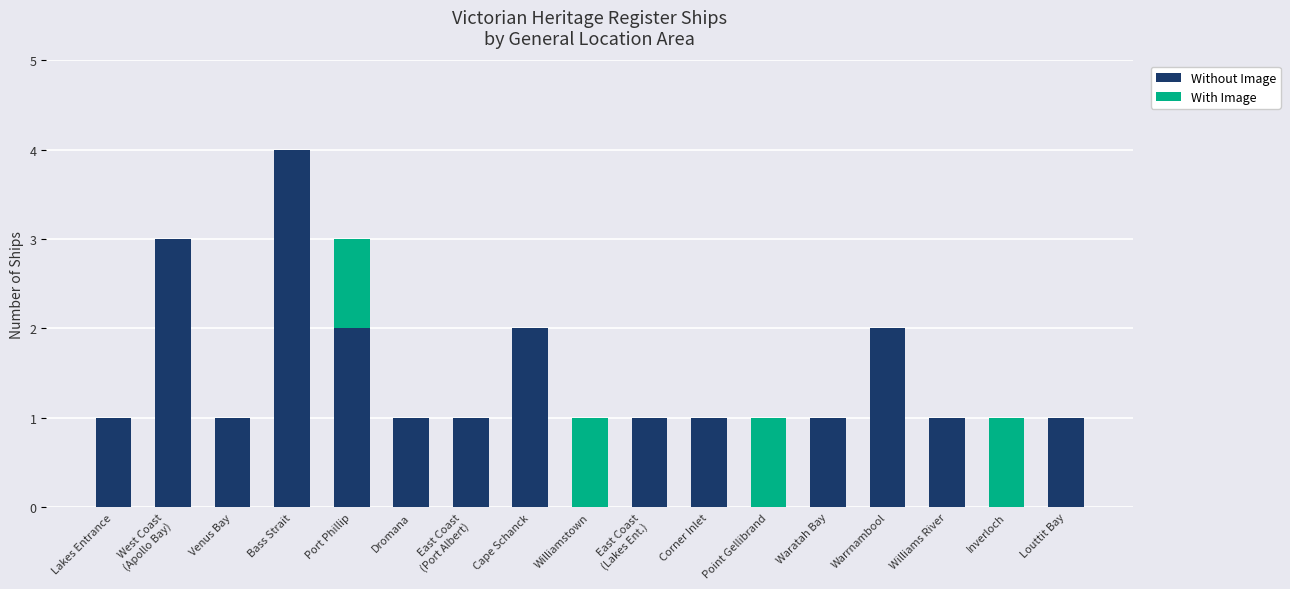

What is the maximum value for Without Image?

4